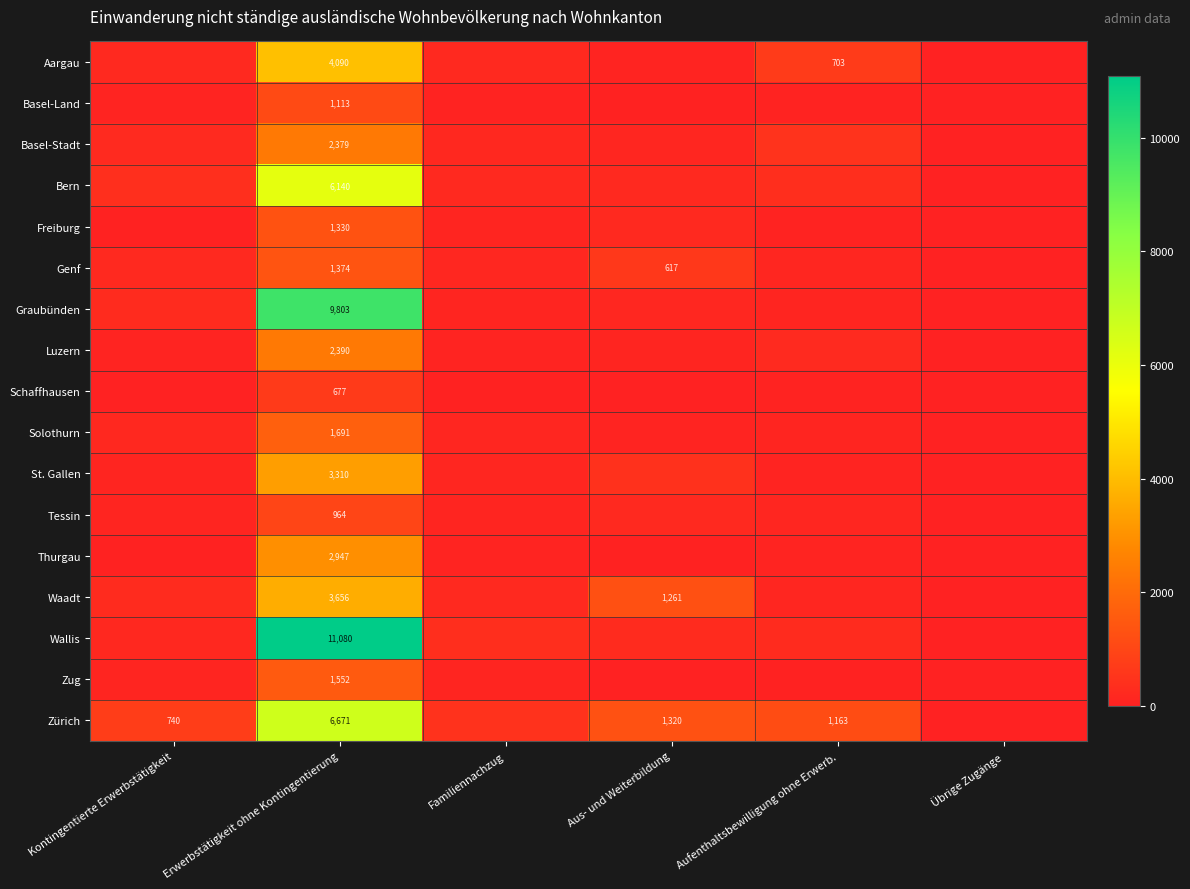

The value of Bern at Erwerbstätigkeit ohne Kontingentierung is 2754. True or false?

False